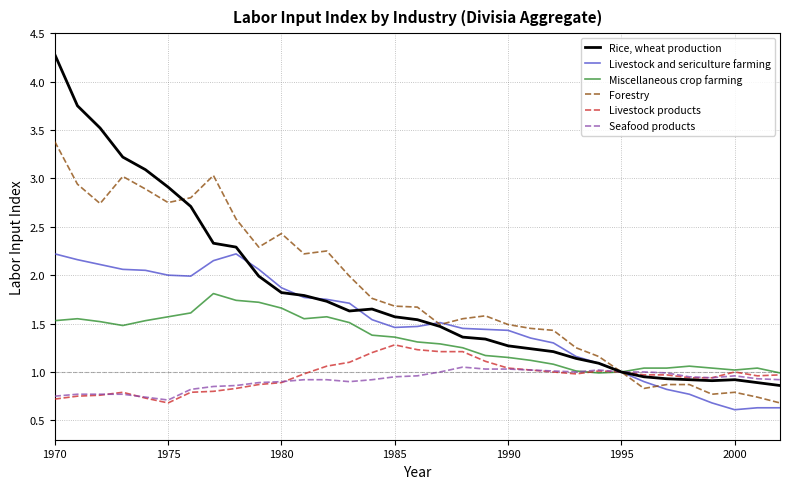

Which series has the largest range (max minus min)?

Rice, wheat production